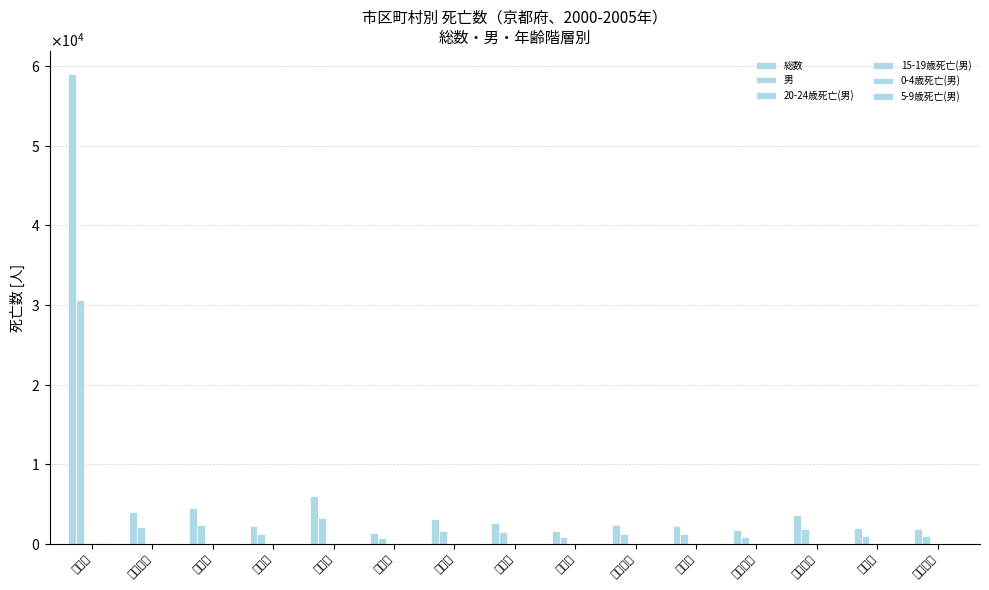

True or false: 20-24歳死亡(男) has a value of 5 at 亀岡市.

False